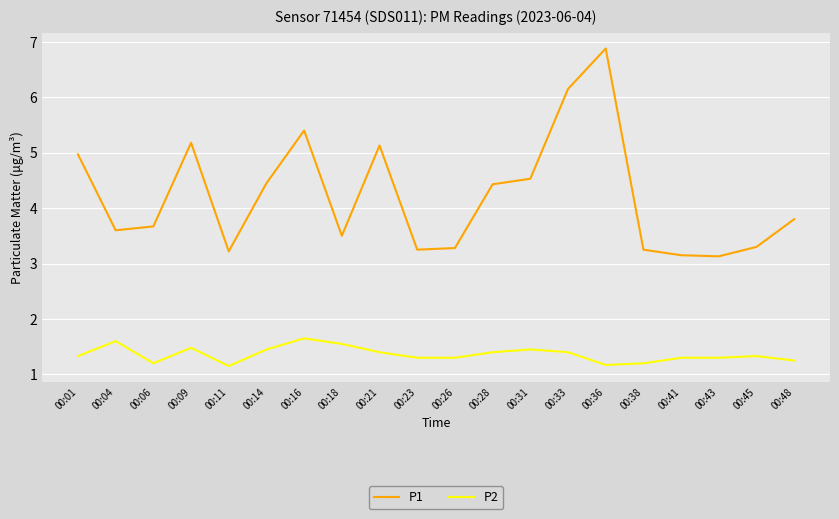

What is the greatest value displayed?

6.9